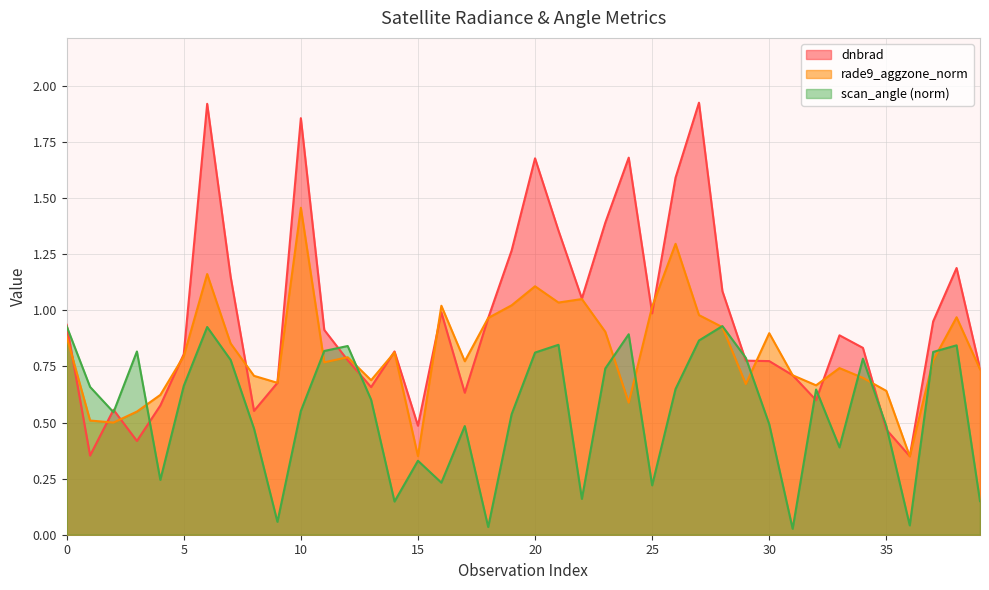

At which category does the chart reach its minimum across all series?

31